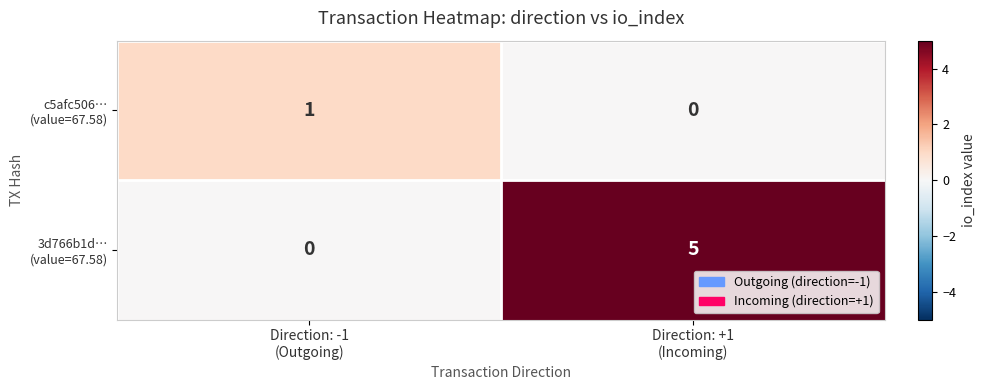

Which category has the highest value across all series?

Direction: +1
(Incoming)